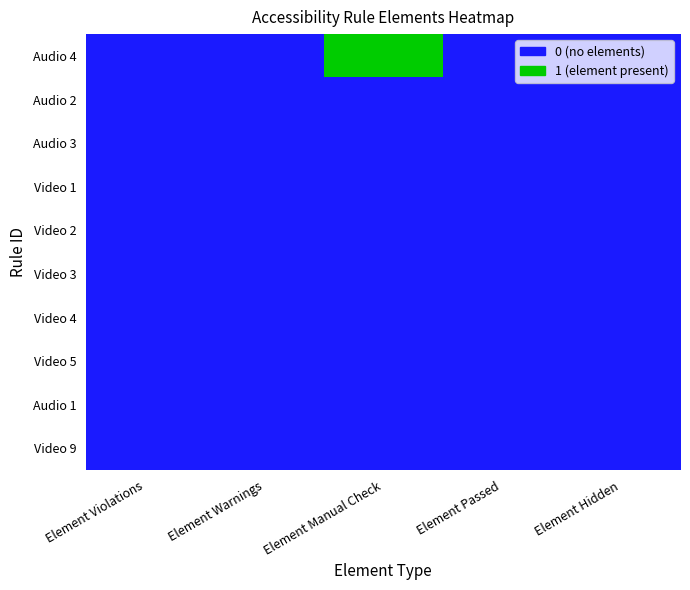

Which series has the largest range (max minus min)?

Audio 4